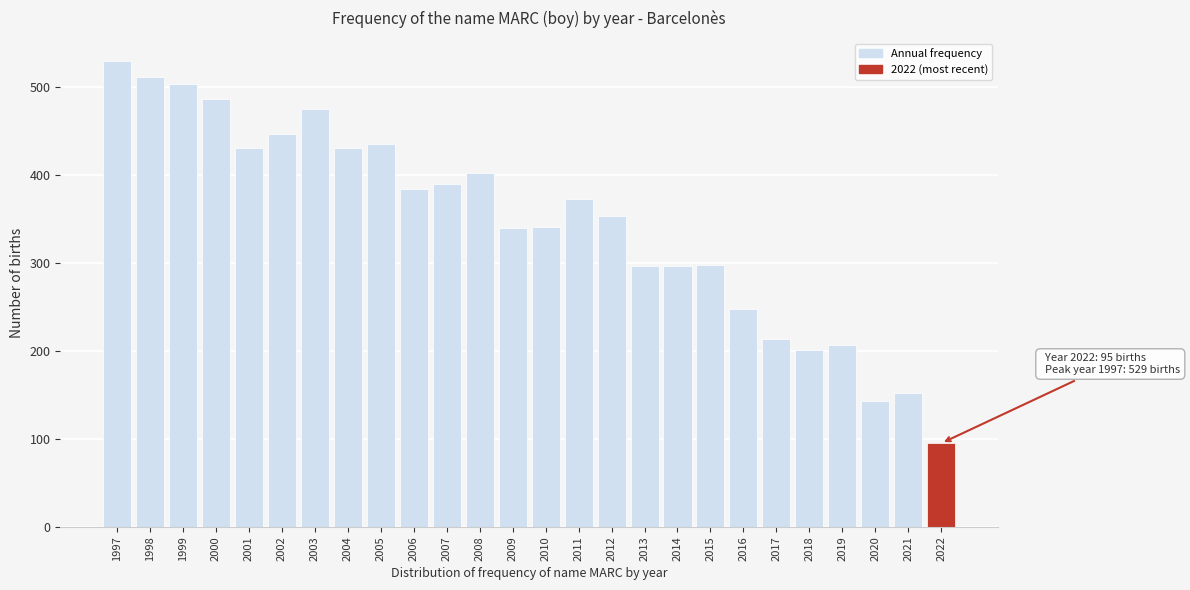

Which category has the highest value across all series?

1997